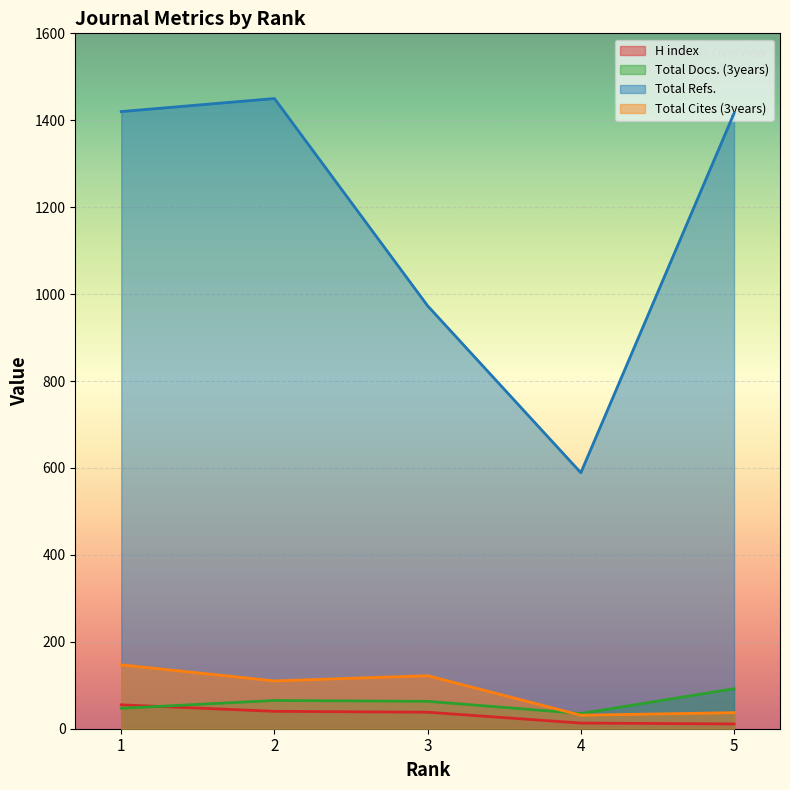

Which series changed the most between 3 and 4?

Total Refs.